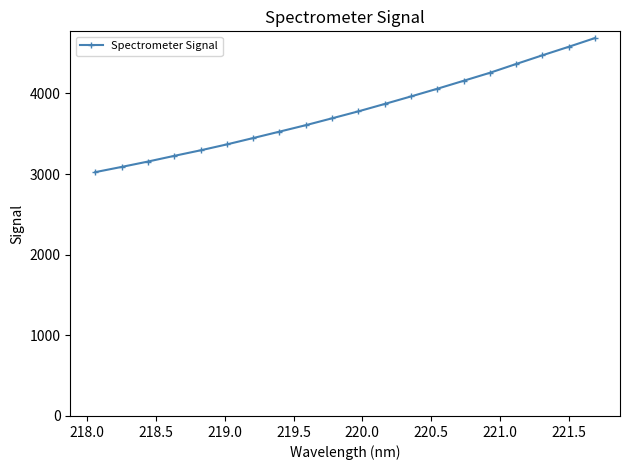

What is the value of the 8th point from the left?

3525.3